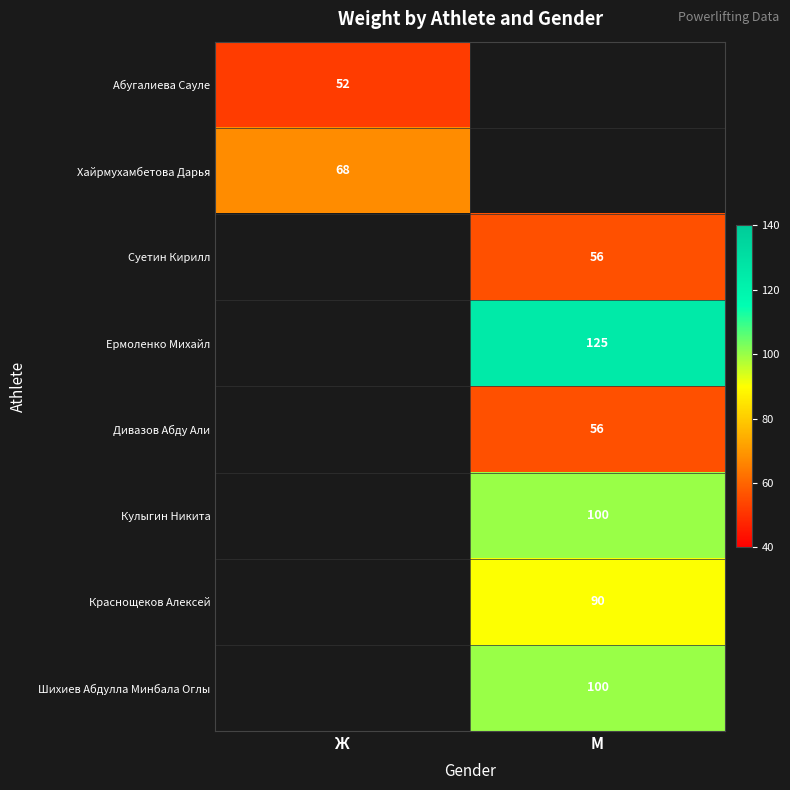

The value of Шихиев Абдулла Минбала Оглы at М is 100. True or false?

True